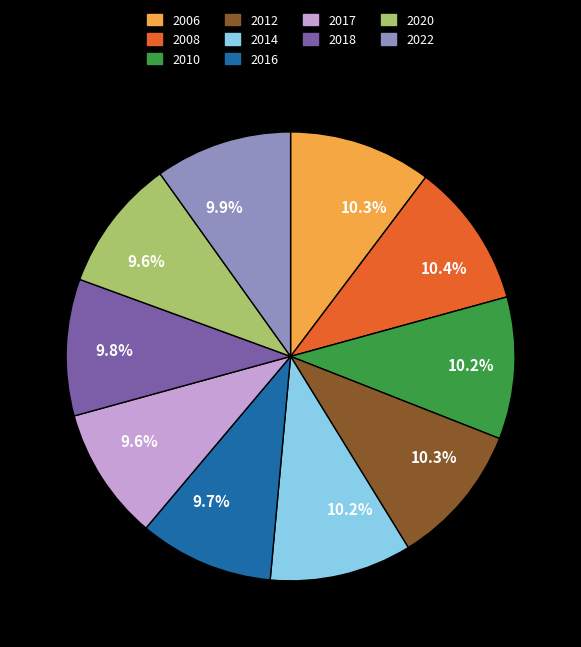

Which has a higher value, 2012 or 2017?

2012